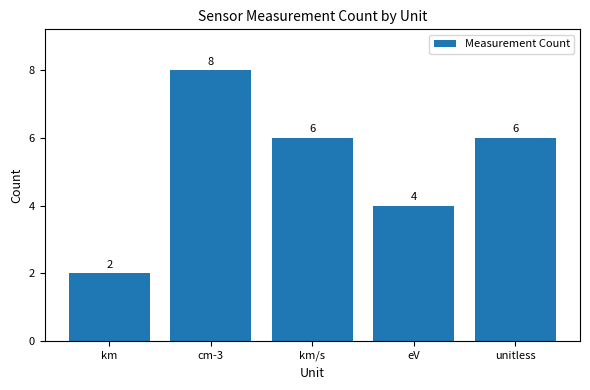

What is the sum of the values at km/s and km?

8